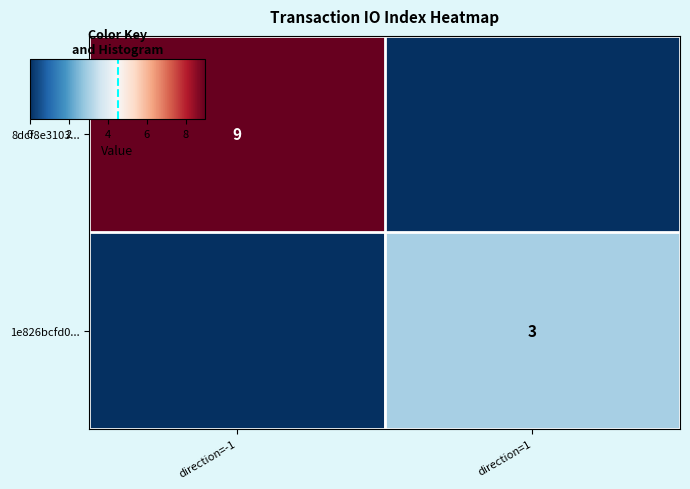

Which category has the lowest value in the 8dcf8e3103... series?

direction=1